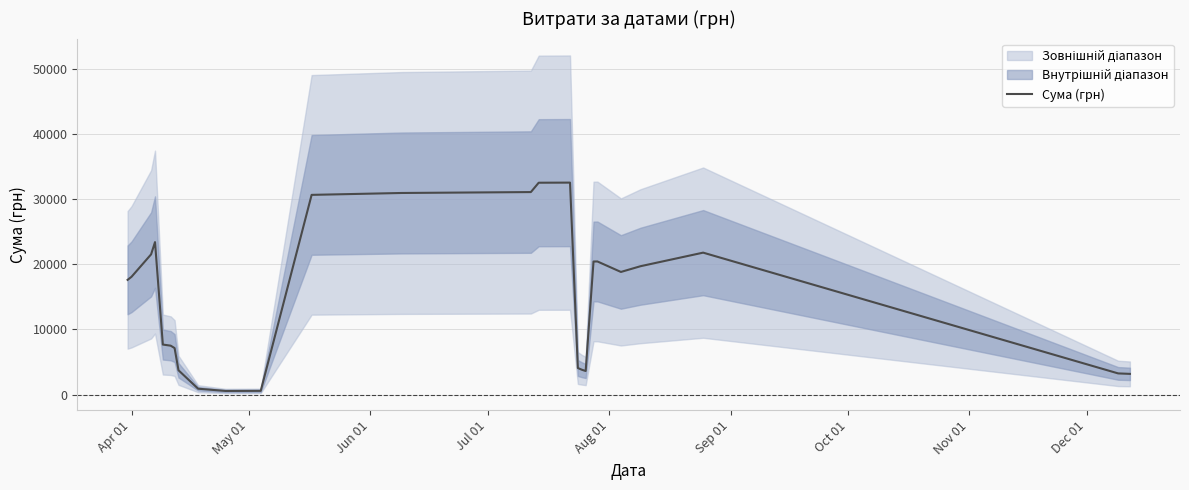

What is the greatest value displayed?

32566.2